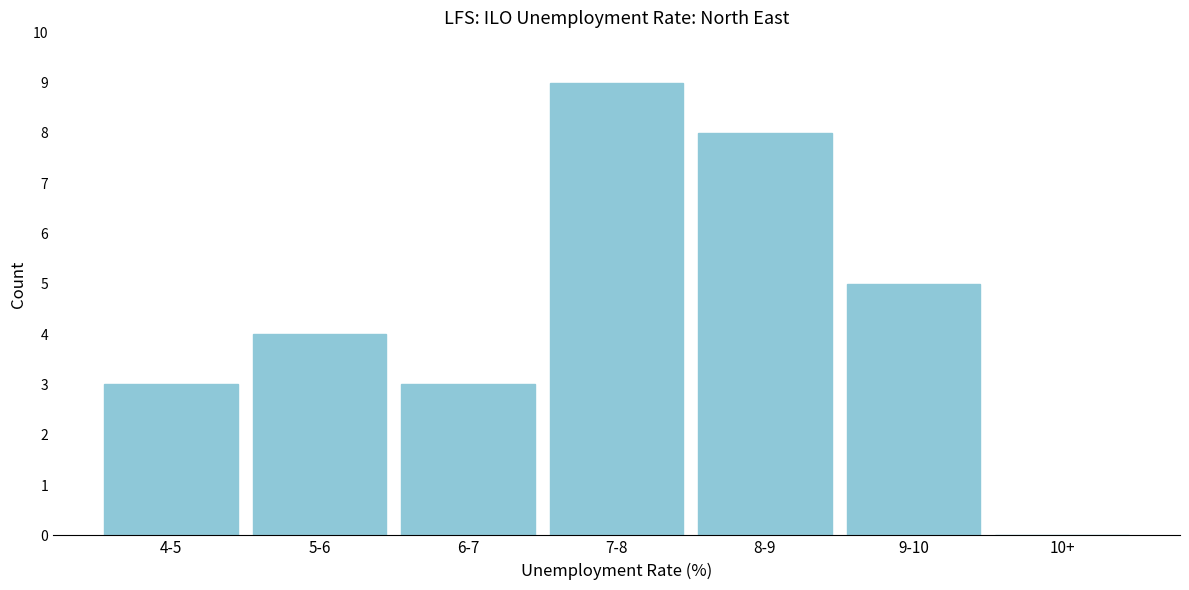

Reading right to left, extract all data points from this chart.

10+=0	9-10=5	8-9=8	7-8=9	6-7=3	5-6=4	4-5=3